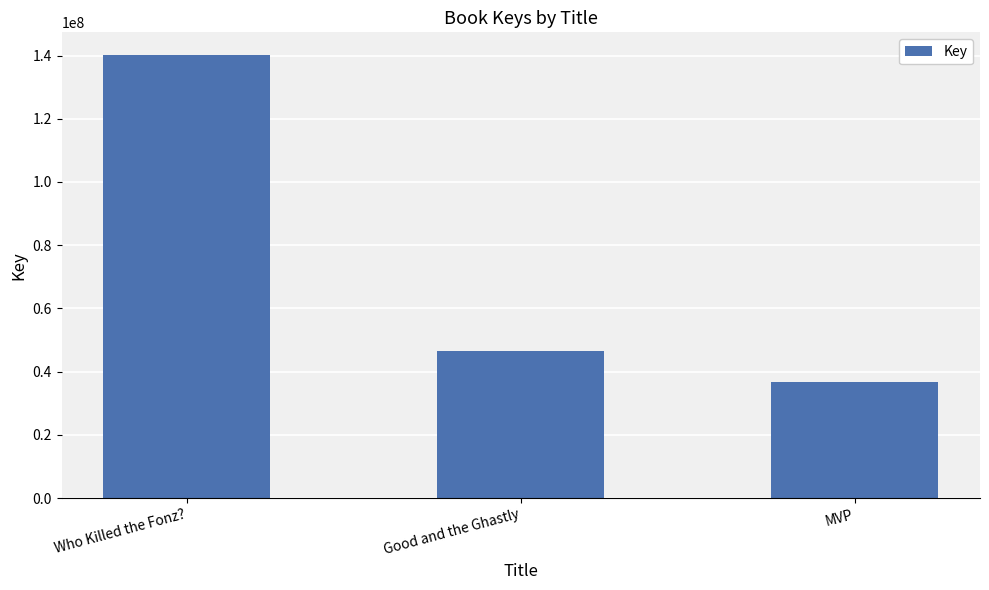

What is the difference between the values at Who Killed the Fonz? and Good and the Ghastly?

93754607